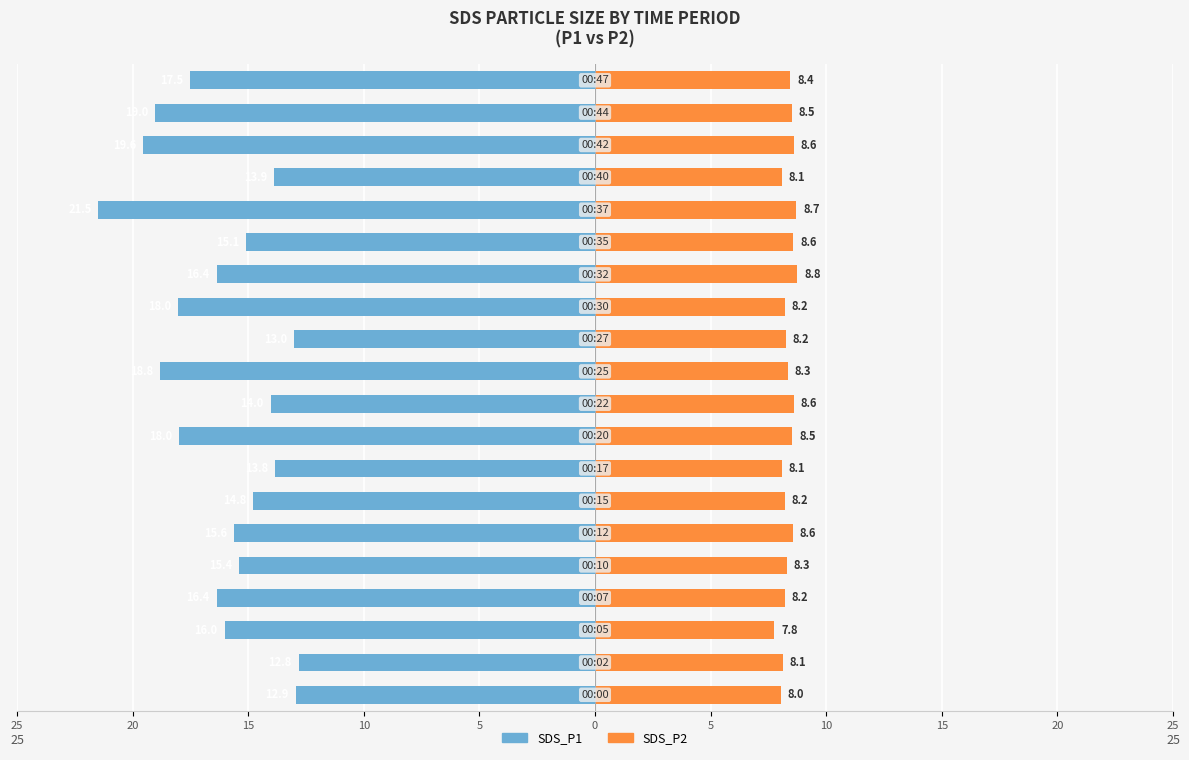

What is the average value of the SDS_P2 series?

8.3